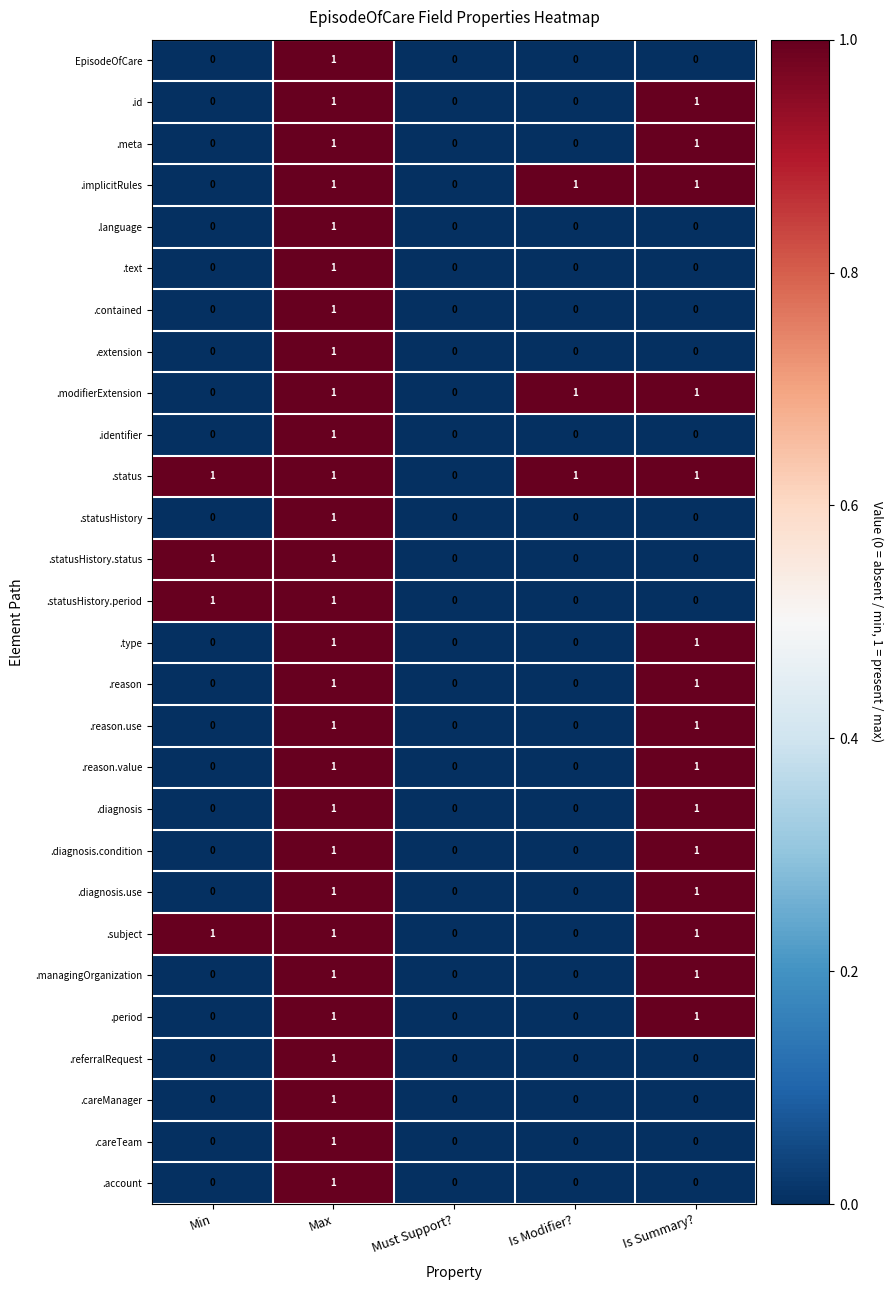

What is the sum of all .subject values?

3